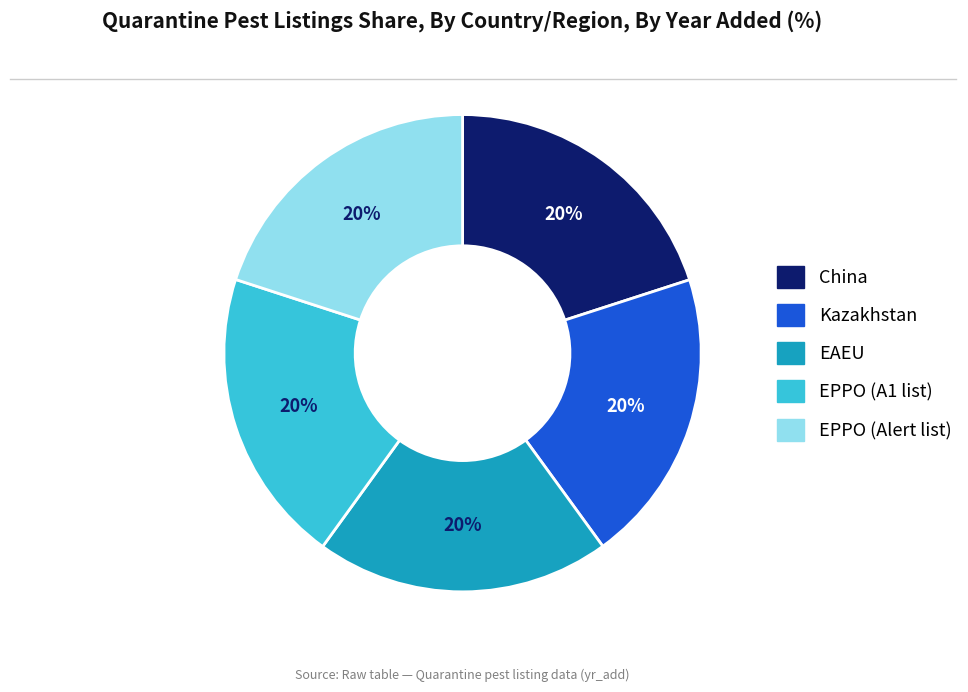

The EPPO (A1 list) slice represents 20% of the pie. True or false?

True